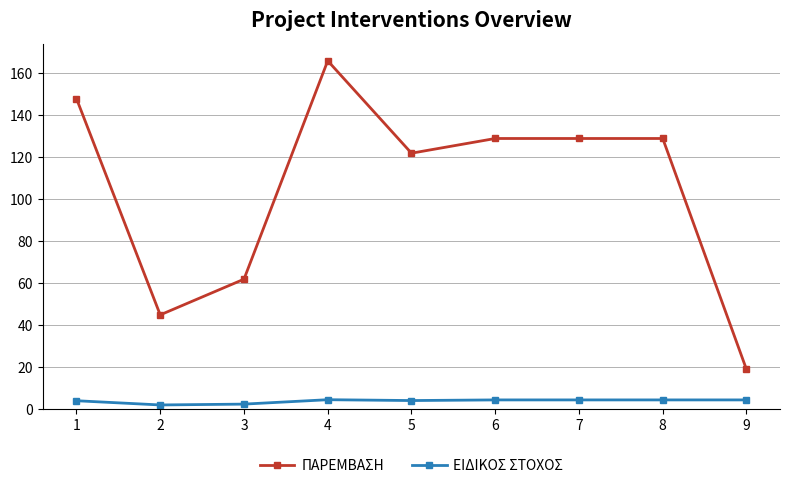

Which series has the largest range (max minus min)?

ΠΑΡΕΜΒΑΣΗ